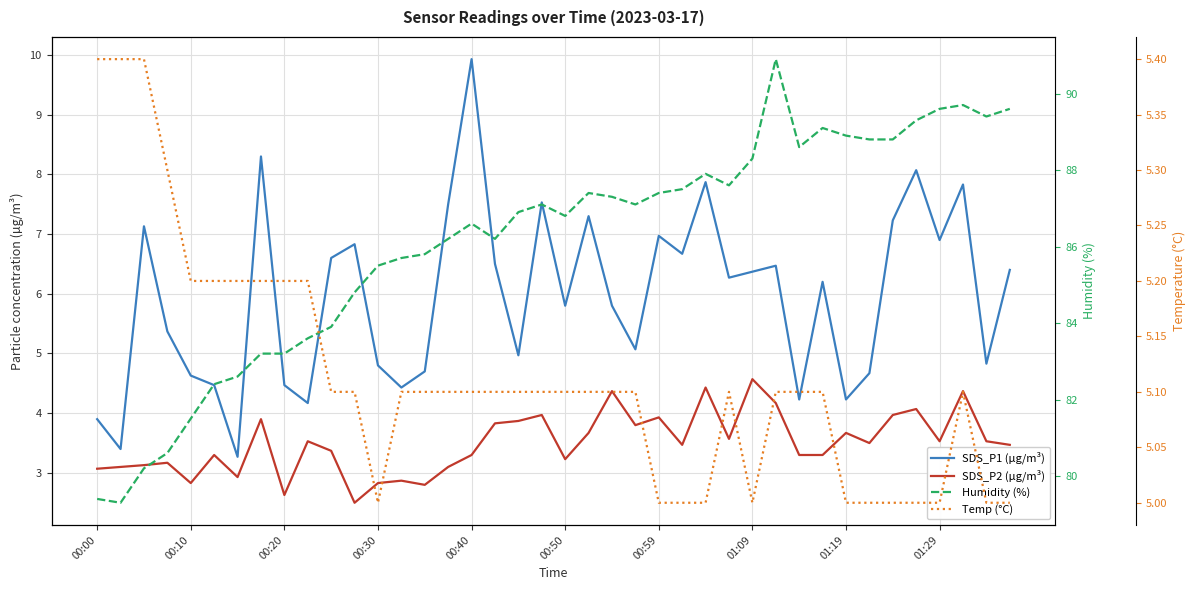

What is the total value across all series at 37?

107.0